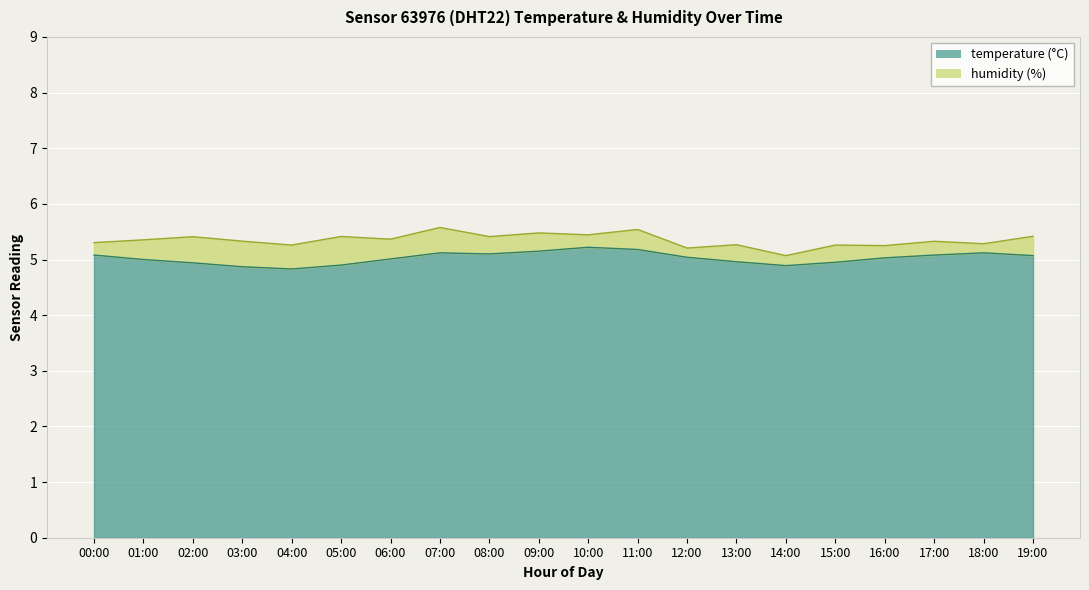

What is the average value?

5.0